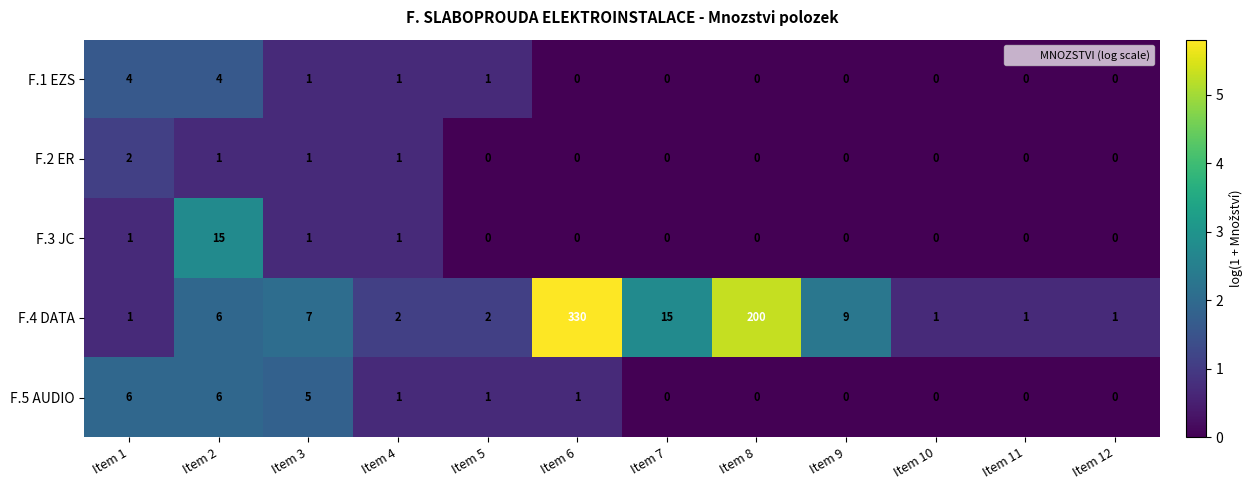

True or false: F.2 ER has a value of 0 at Item 6.

True